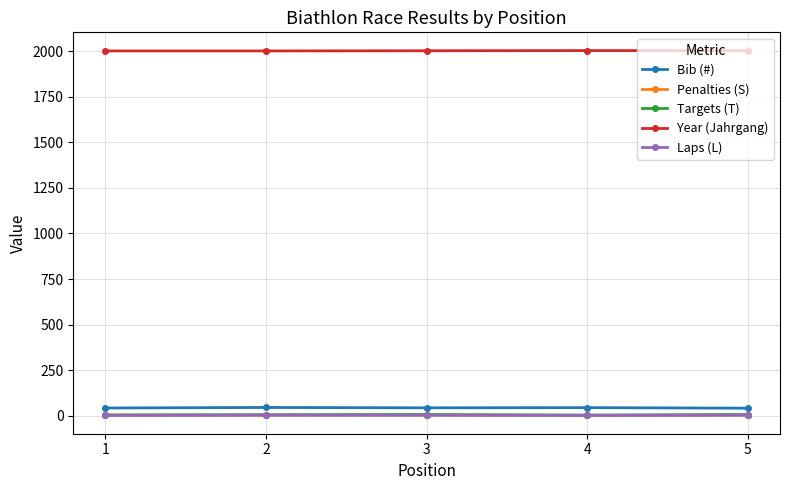

At how many categories does at least one series exceed 1864?

5